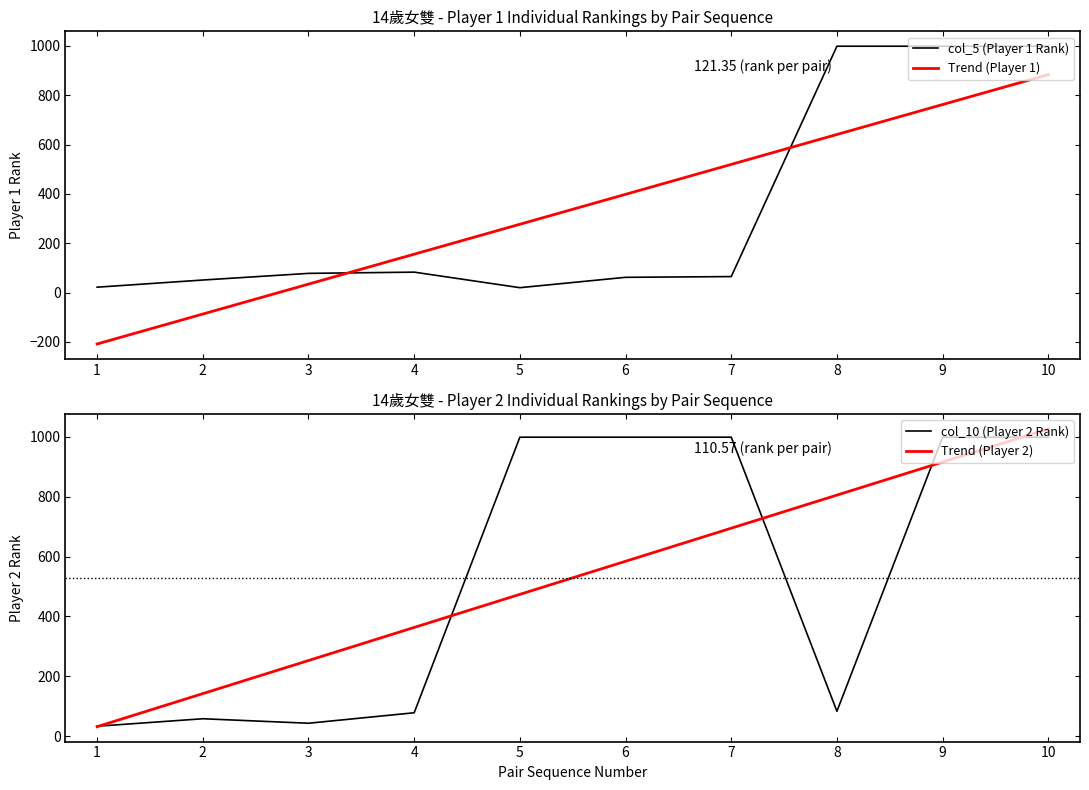

Does the chart have visible grid lines?

No